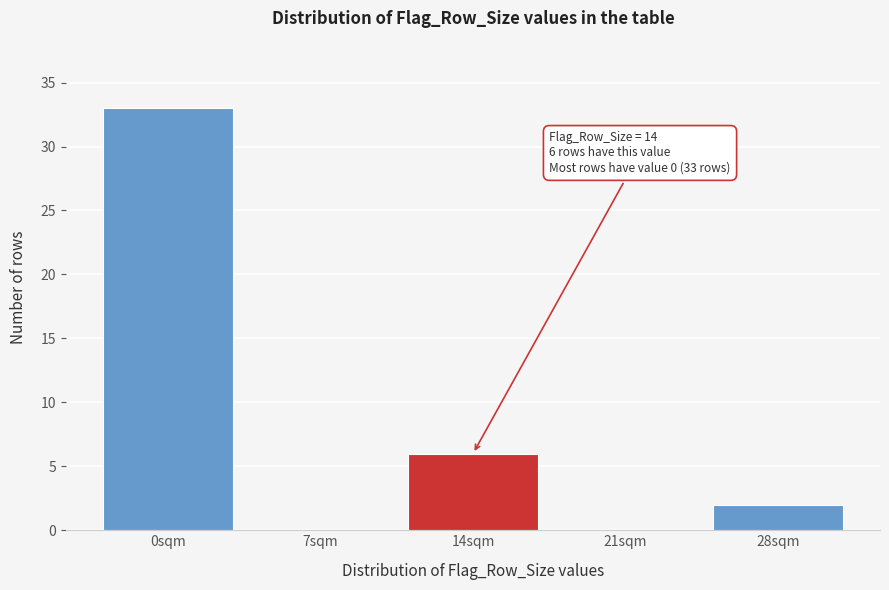

Reading left to right, list all the values displayed in this chart.

0sqm=33	7sqm=0	14sqm=6	21sqm=0	28sqm=2